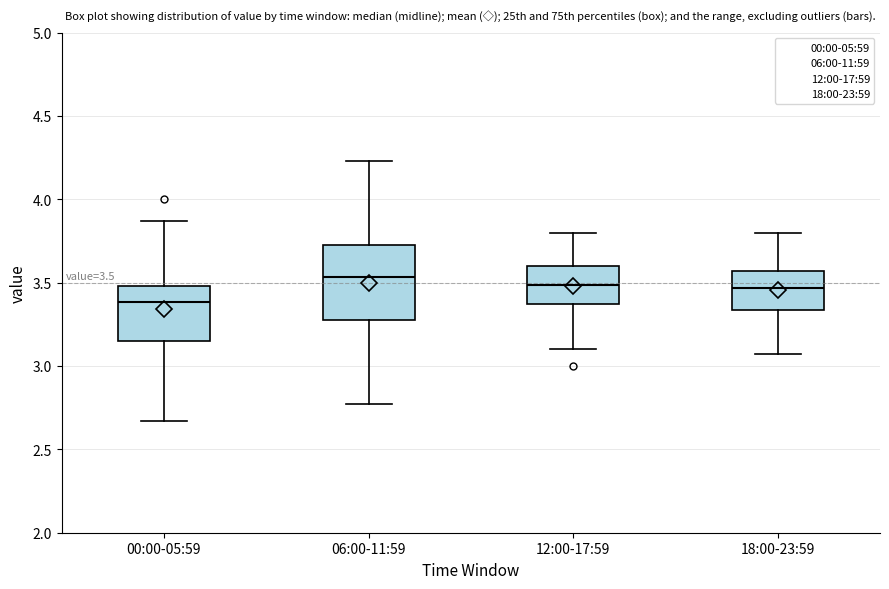

Comparing the boxes themselves (not the whiskers), which one is the tallest?

06:00-11:59